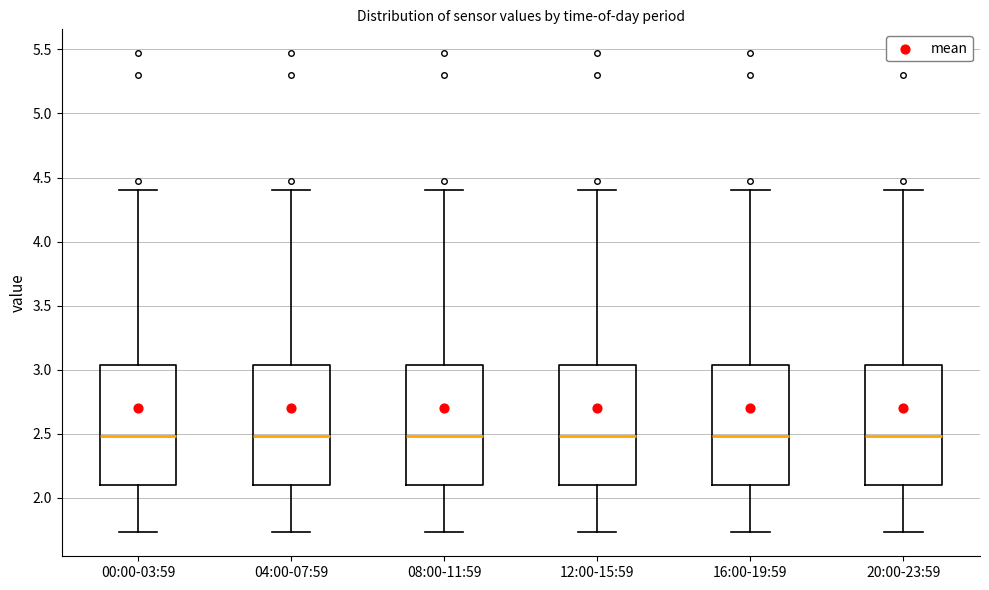

Reading left to right, read every box against the y-axis: the position of its median line, the range the box covers, and the ends of its whiskers. The values are not printed on the chart, so give them approximately, as read against the axis.

00:00-03:59: median 2.50, box 2.10 to 3.05, whiskers 1.75 to 4.40
04:00-07:59: median 2.50, box 2.10 to 3.05, whiskers 1.75 to 4.40
08:00-11:59: median 2.50, box 2.10 to 3.05, whiskers 1.75 to 4.40
12:00-15:59: median 2.50, box 2.10 to 3.05, whiskers 1.75 to 4.40
16:00-19:59: median 2.50, box 2.10 to 3.05, whiskers 1.75 to 4.40
20:00-23:59: median 2.50, box 2.10 to 3.05, whiskers 1.75 to 4.40